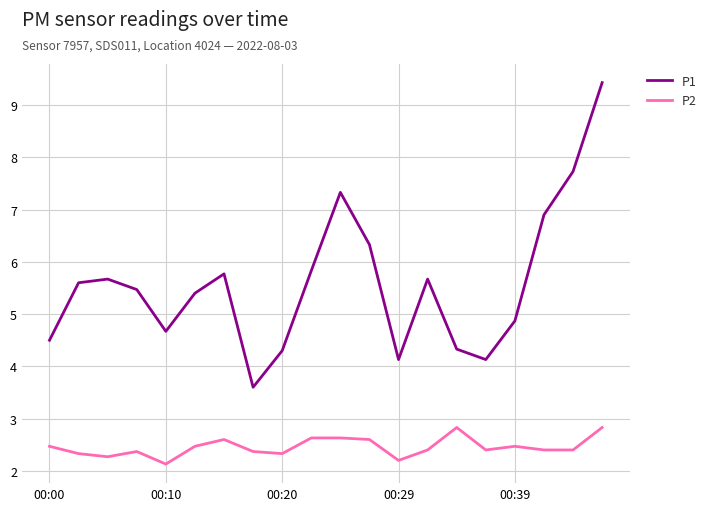

Does the chart have visible grid lines?

Yes